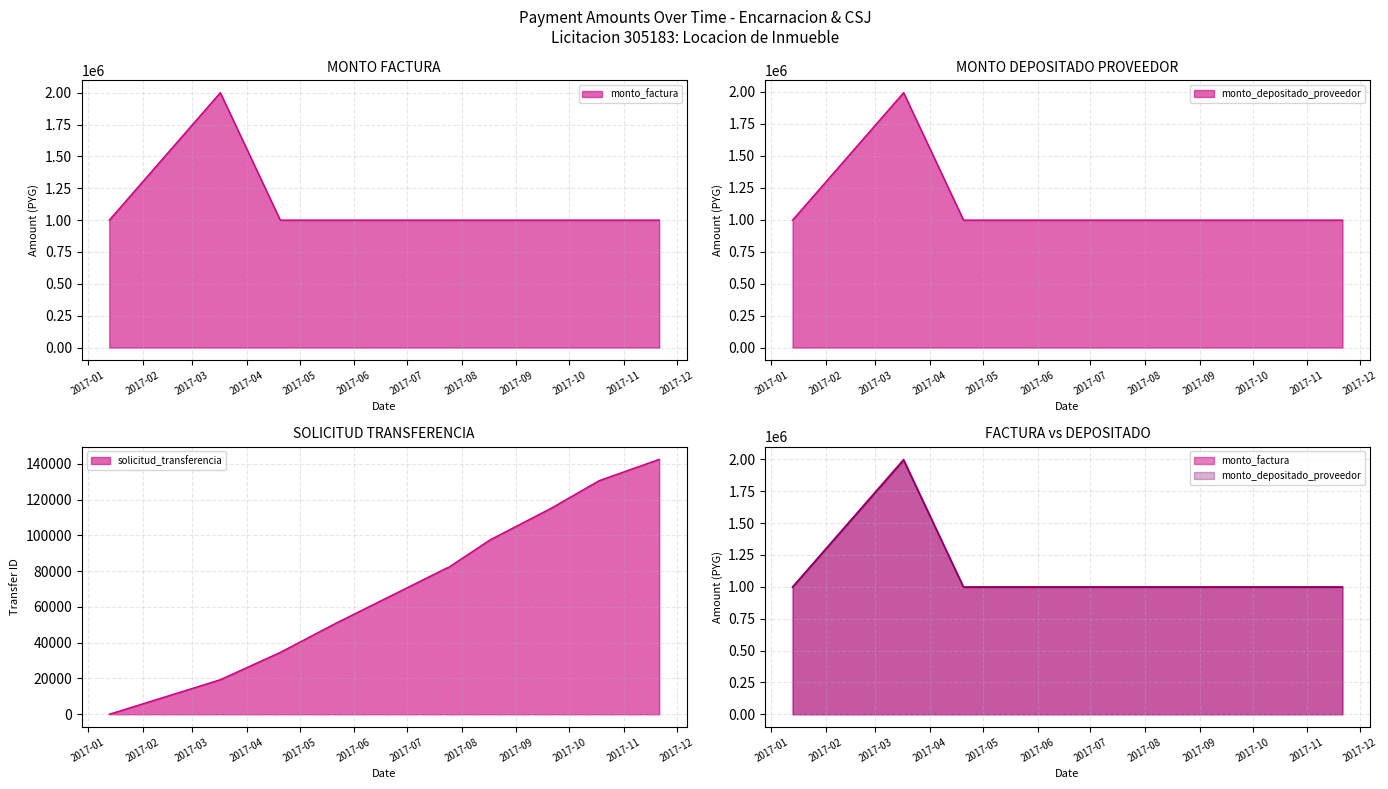

True or false: solicitud_transferencia and monto_depositado_proveedor intersect in this chart.

False